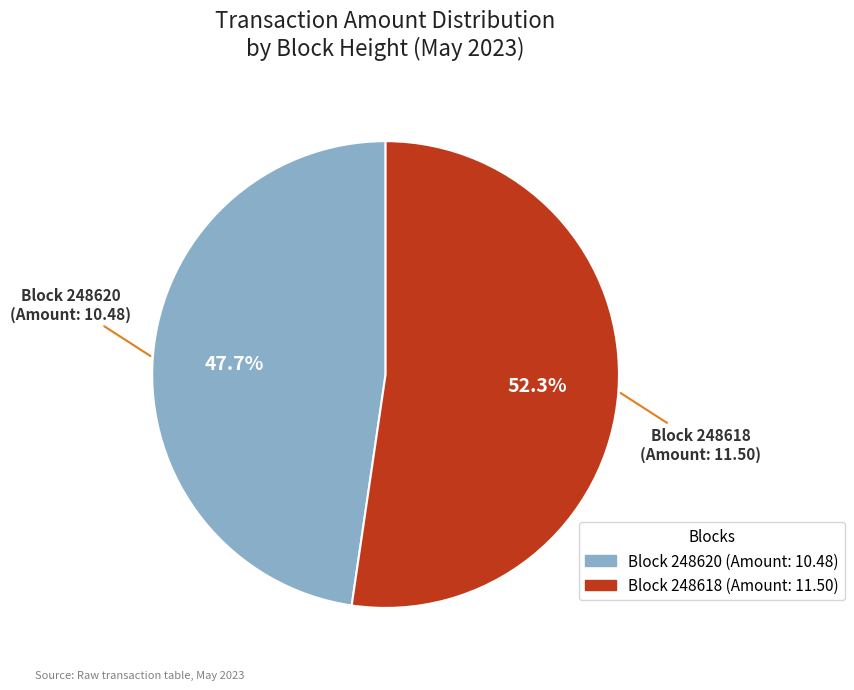

Does any single category account for the majority?

Yes